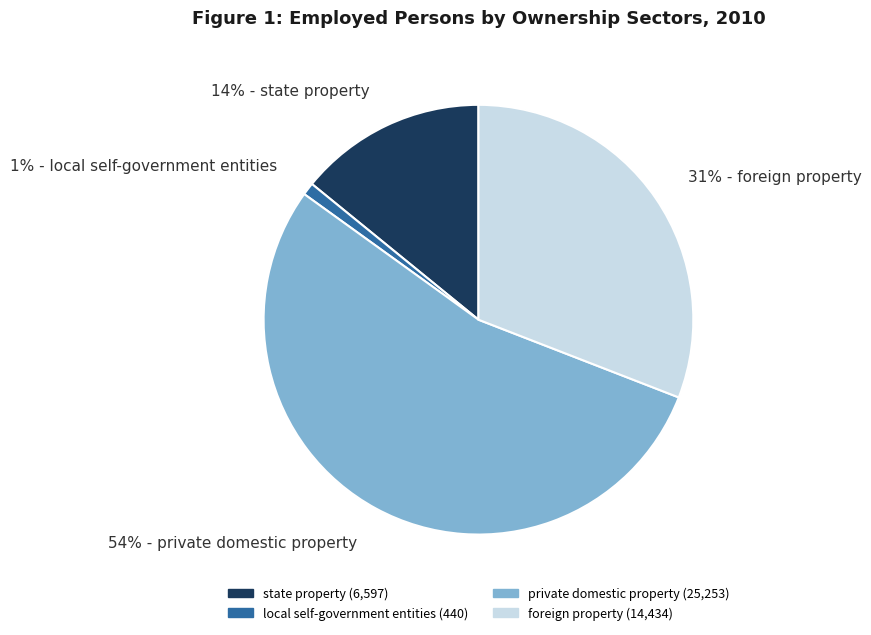

Which slice is the smallest?

1% - local self-government entities